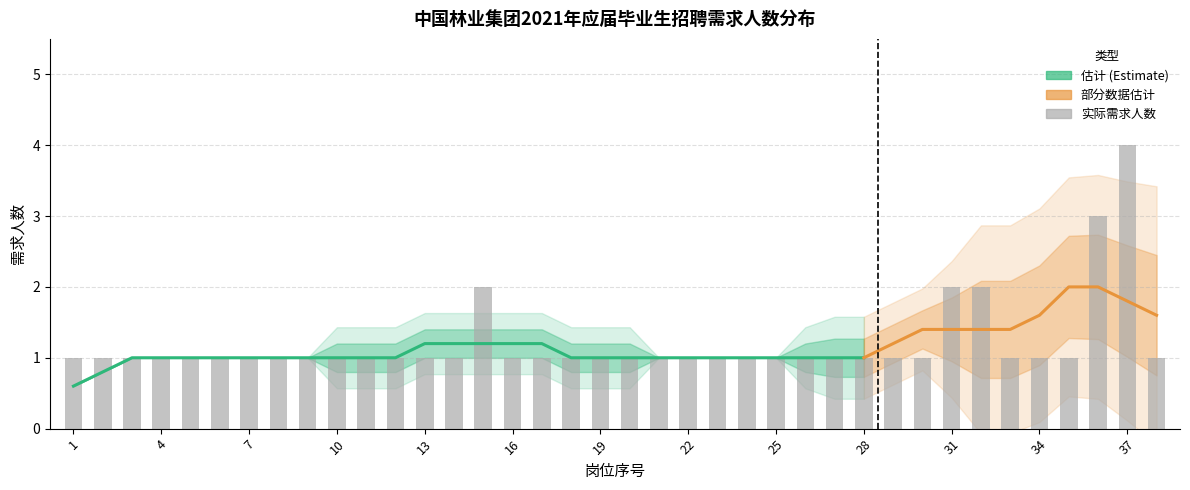

What is the value of the 38th bar from the left?

1